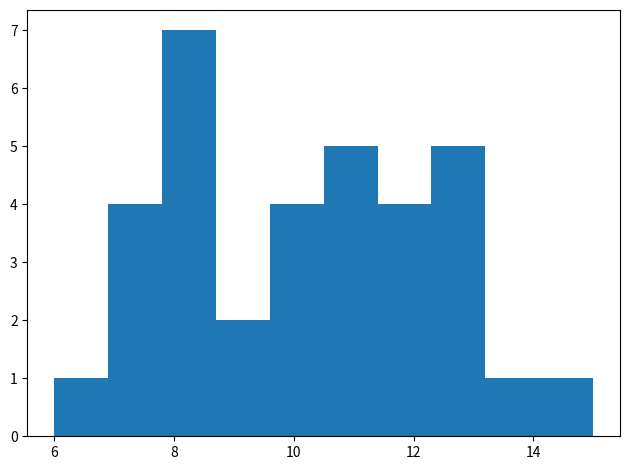

Which range on the x-axis has the tallest bar?

7.8 to 8.7